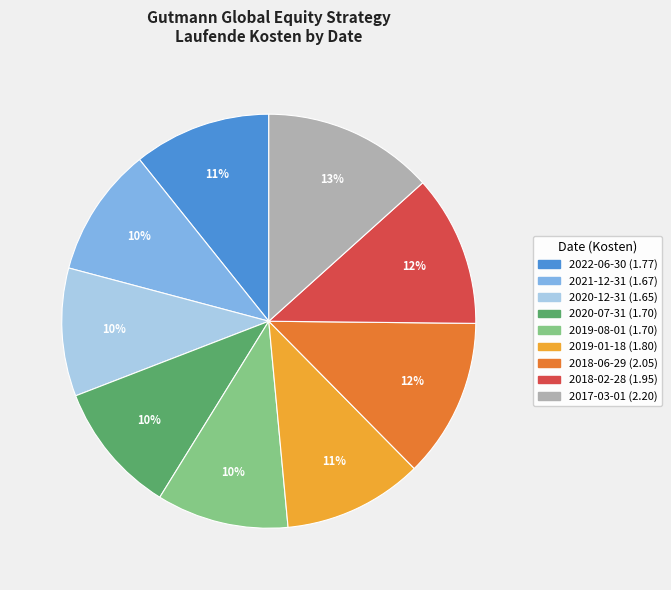

What is the largest slice in the pie chart?

2017-03-01